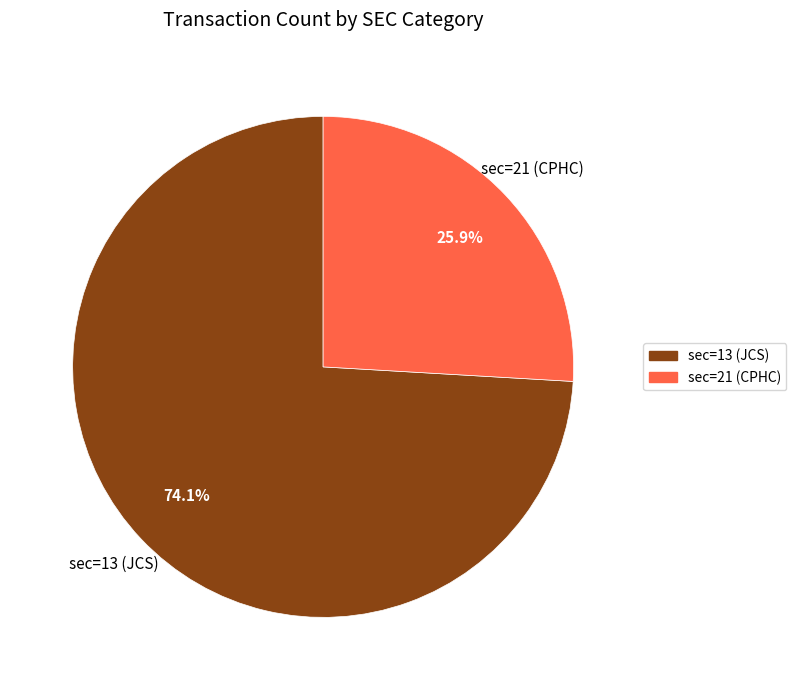

Is there a majority slice in this chart?

Yes